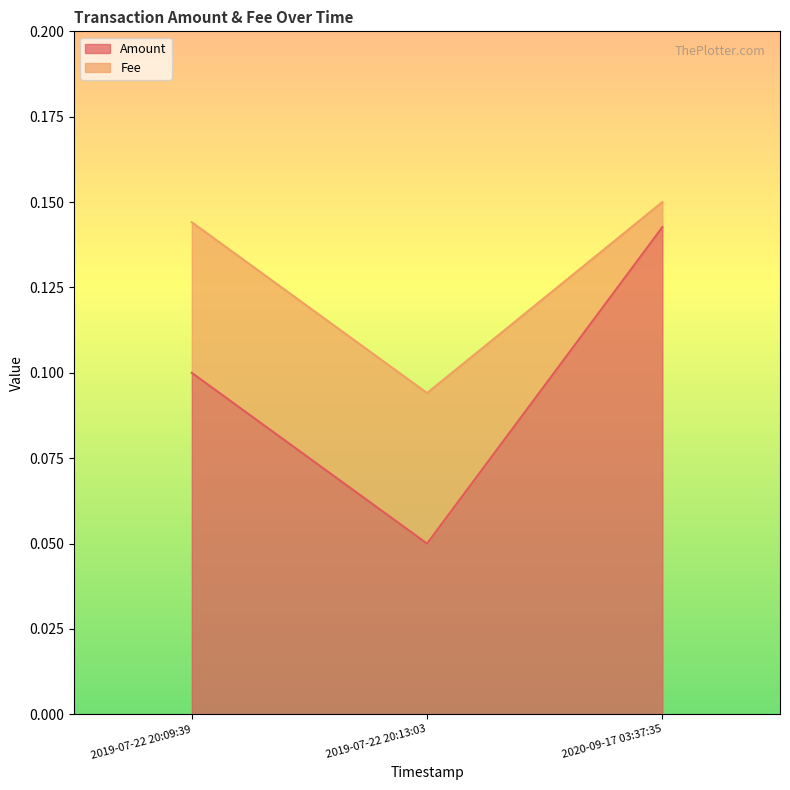

The value at 2020-09-17 03:37:35 is 0.2. True or false?

False